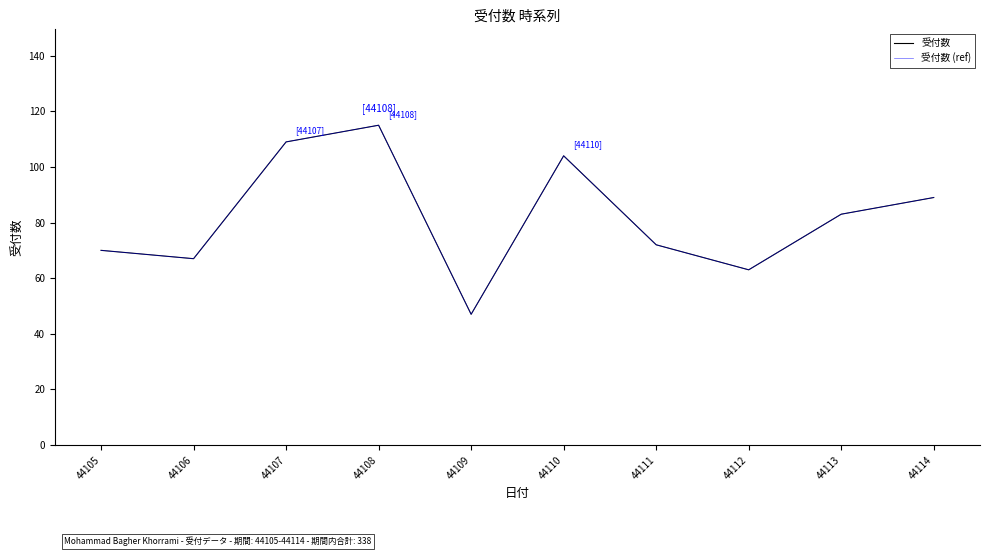

In 受付数 (ref), how many points are lower than both neighbors (excluding endpoints)?

3